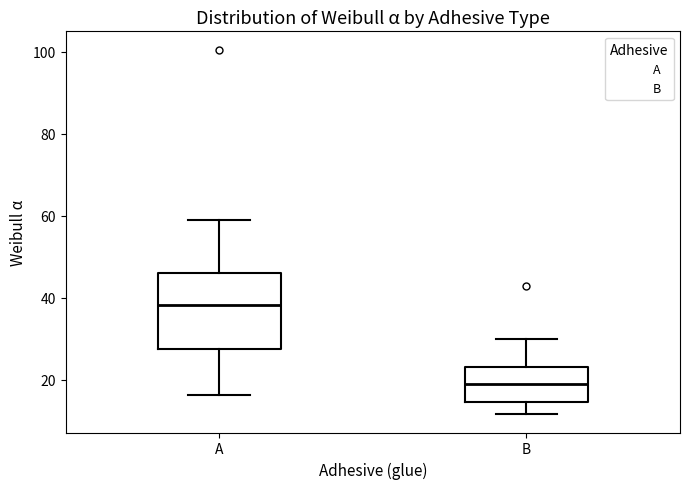

Where does the upper whisker of the box for A end on the y-axis? The values are not printed on the chart, so give them approximately, as read against the axis.

58